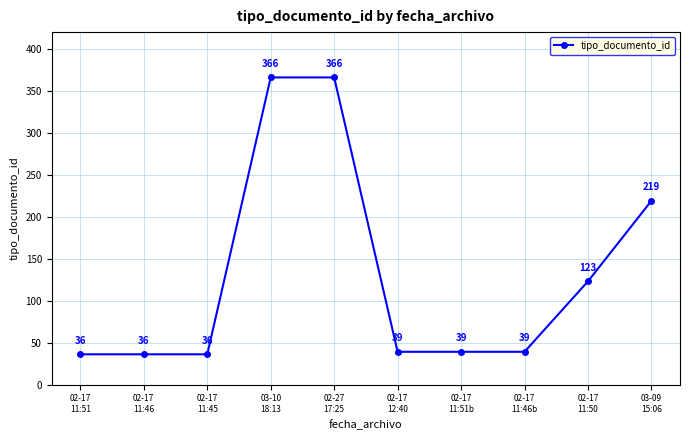

What is the smallest value displayed?

36